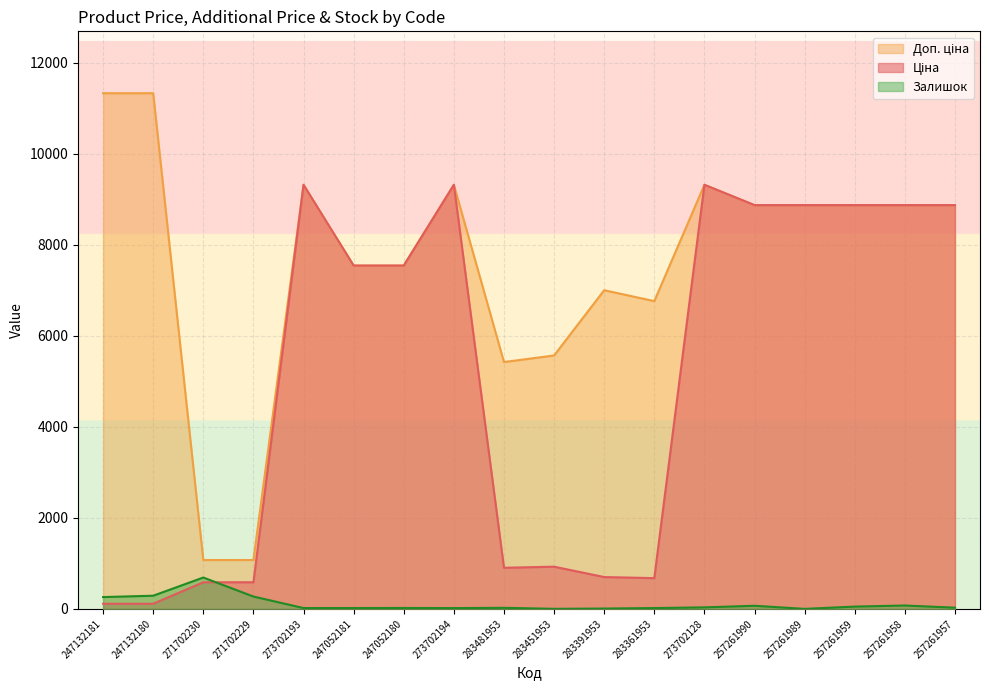

How many lines are shown in the chart?

3